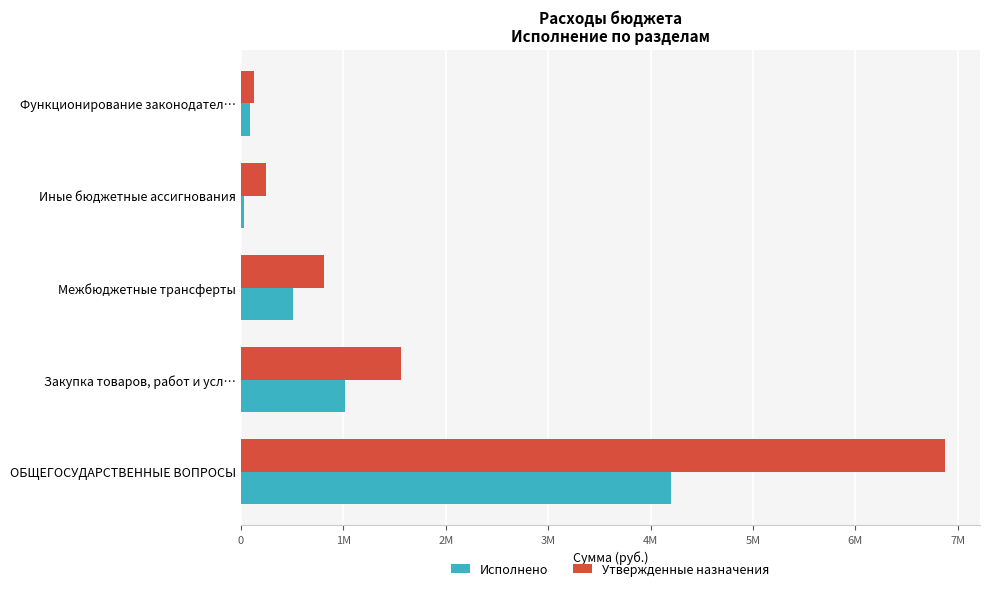

What are all the series names shown in the legend?

Исполнено, Утвержденные назначения